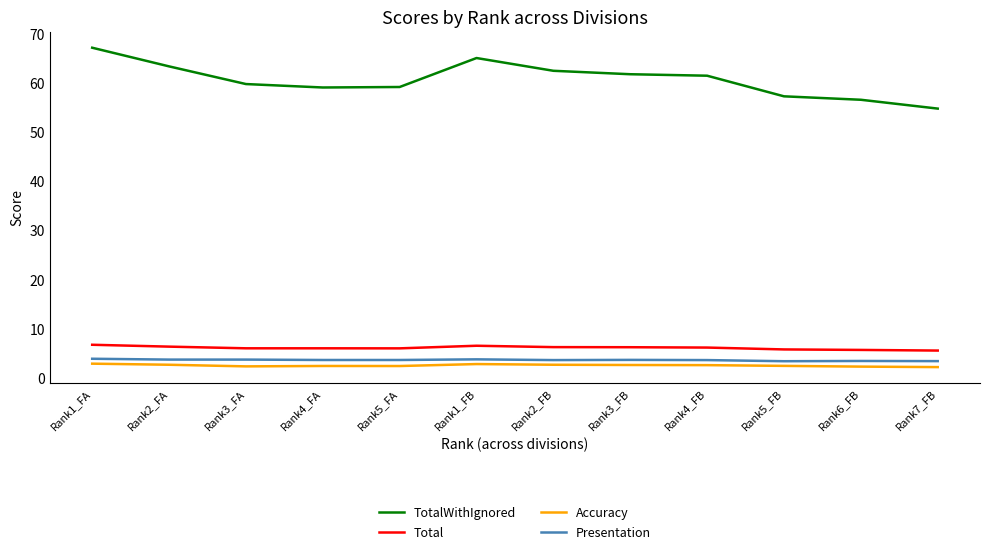

At which category is the sum across all series the highest?

Rank1_FA